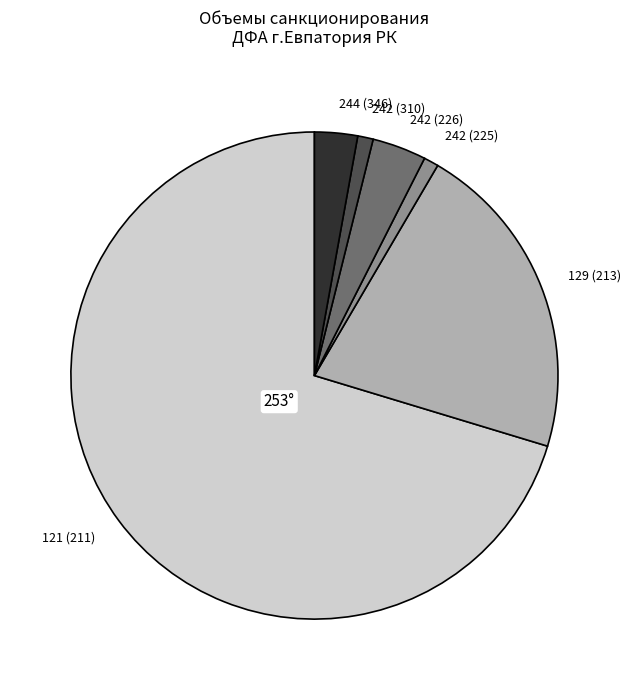

True or false: 244 (346) accounts for 3% of the total.

True